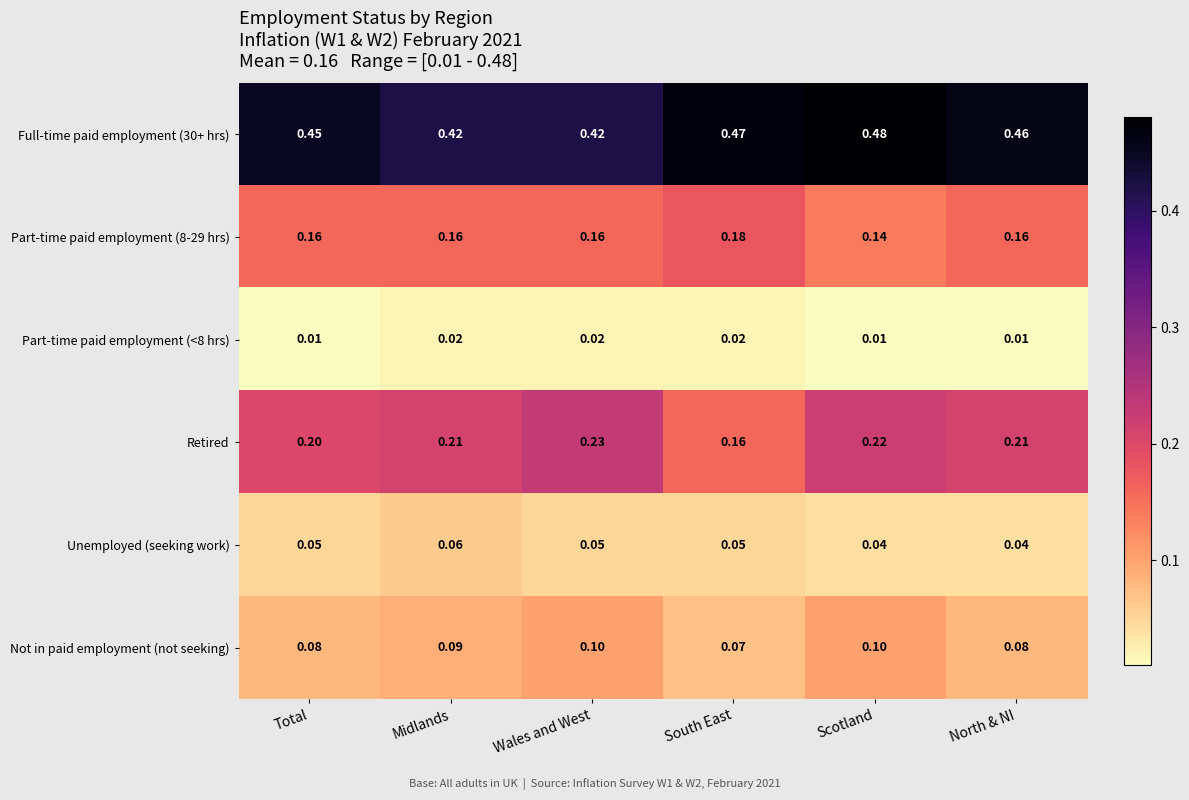

List the series in order of their peak value, lowest first.

Part-time paid employment (<8 hrs), Unemployed (seeking work), Not in paid employment (not seeking), Part-time paid employment (8-29 hrs), Retired, Full-time paid employment (30+ hrs)